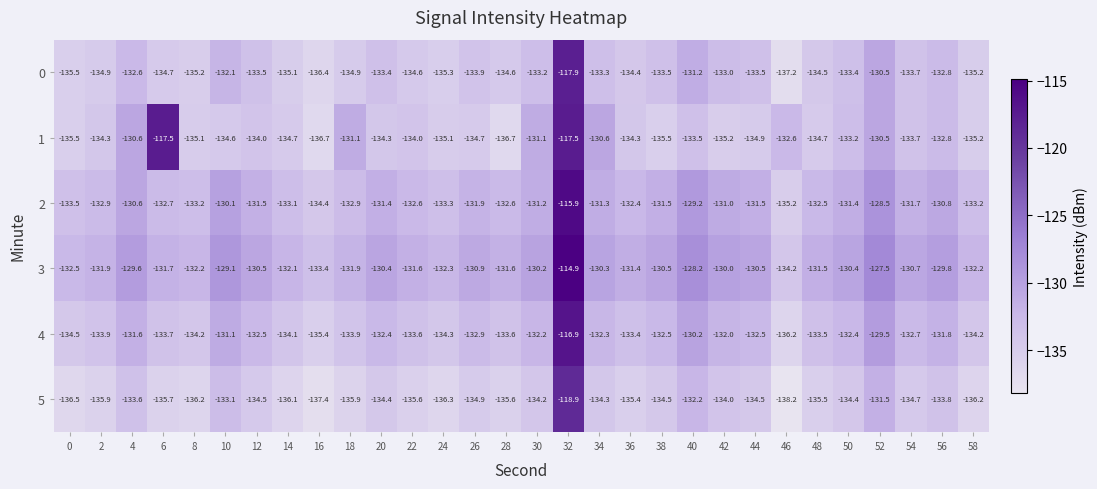

How many data points in 5 are less than -134?

23